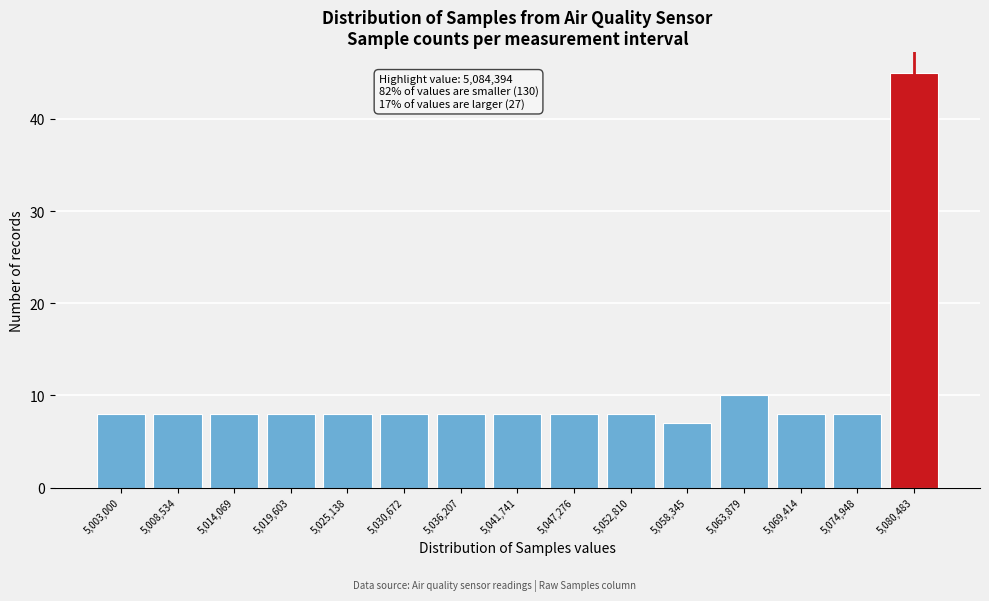

Reading left to right, list all the values displayed in this chart.

8	8	8	8	8	8	8	8	8	8	7	10	8	8	45